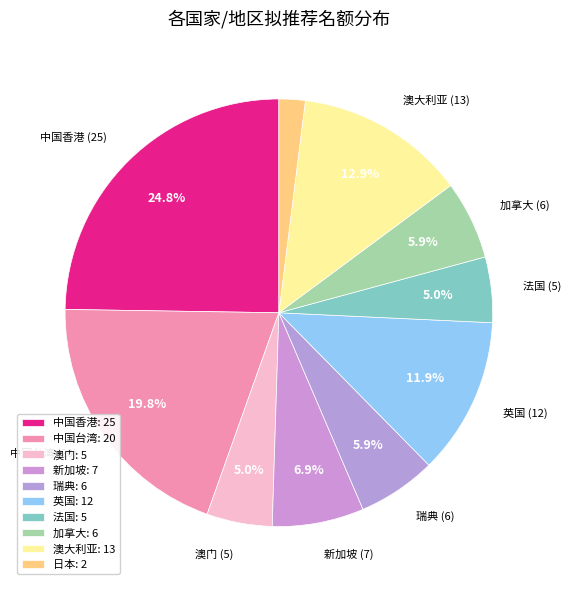

Which has a higher value, 日本 or 瑞典?

瑞典